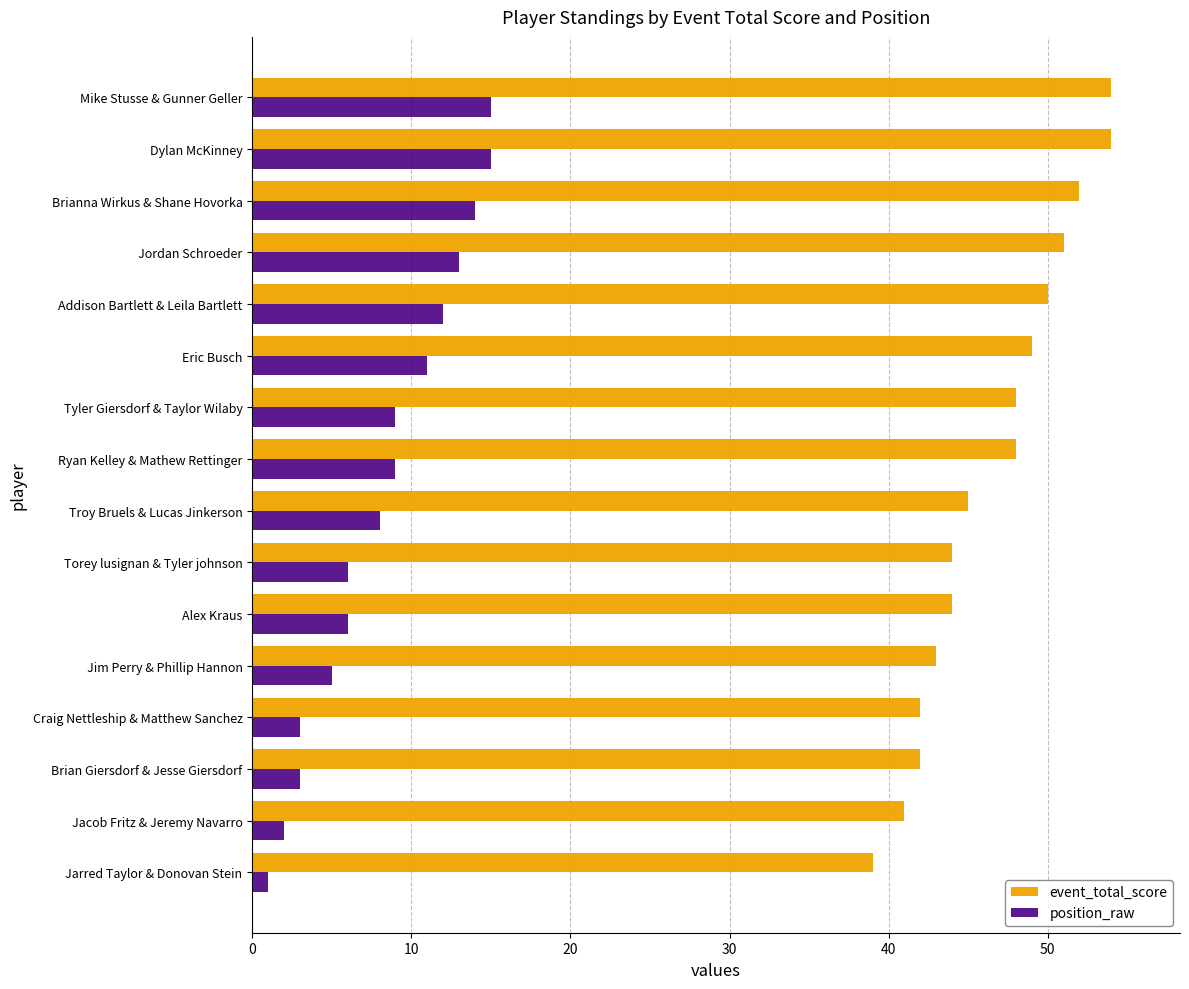

What is the maximum value shown in the chart?

54